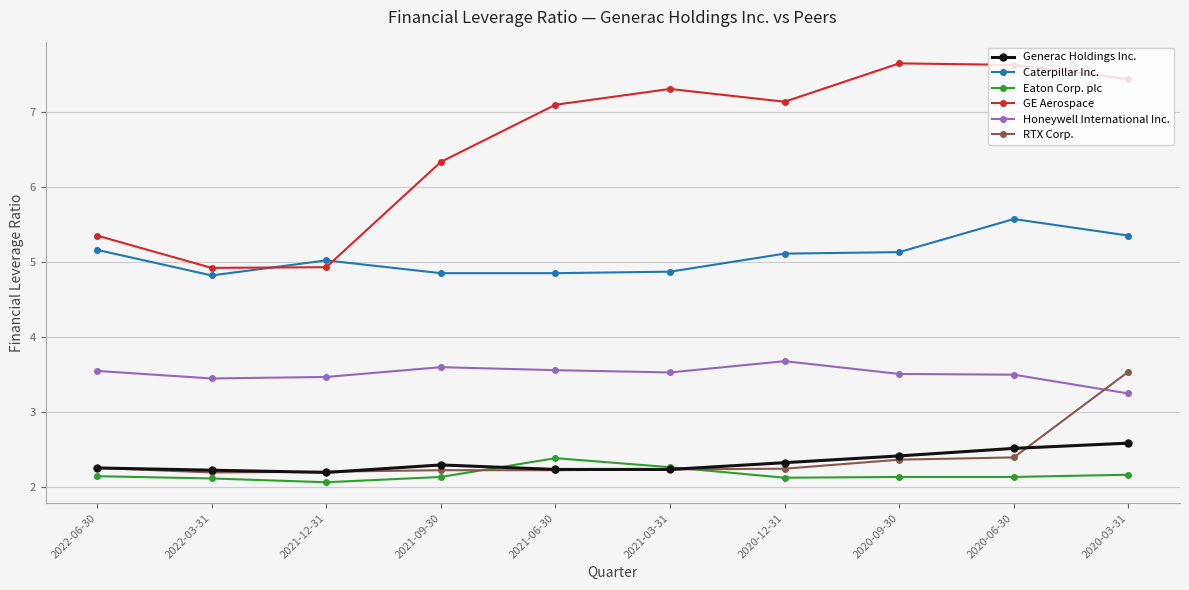

What is the minimum value for RTX Corp.?

2.2